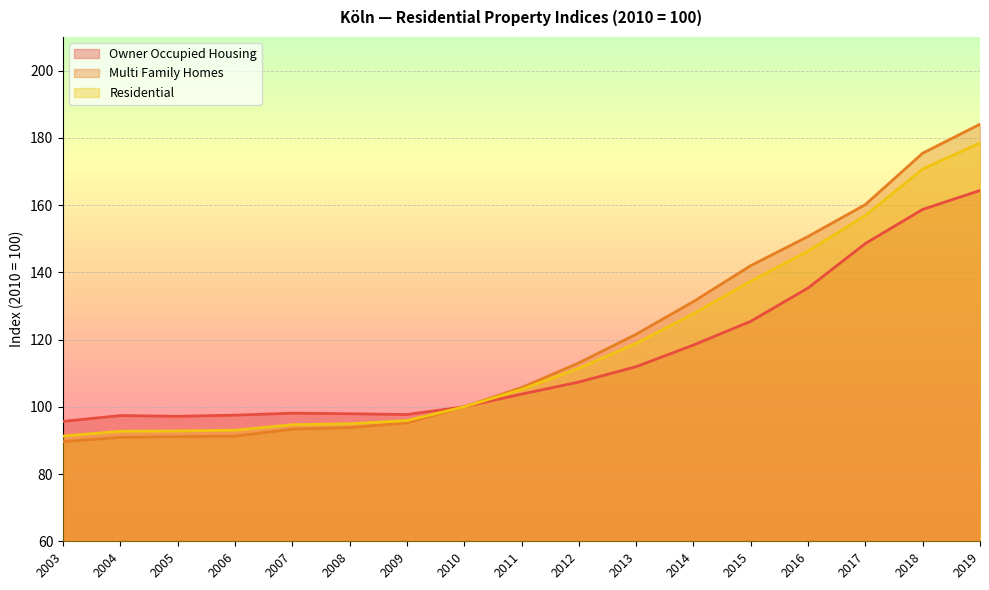

What is the value of the Residential point at the 13th from the left?

137.3